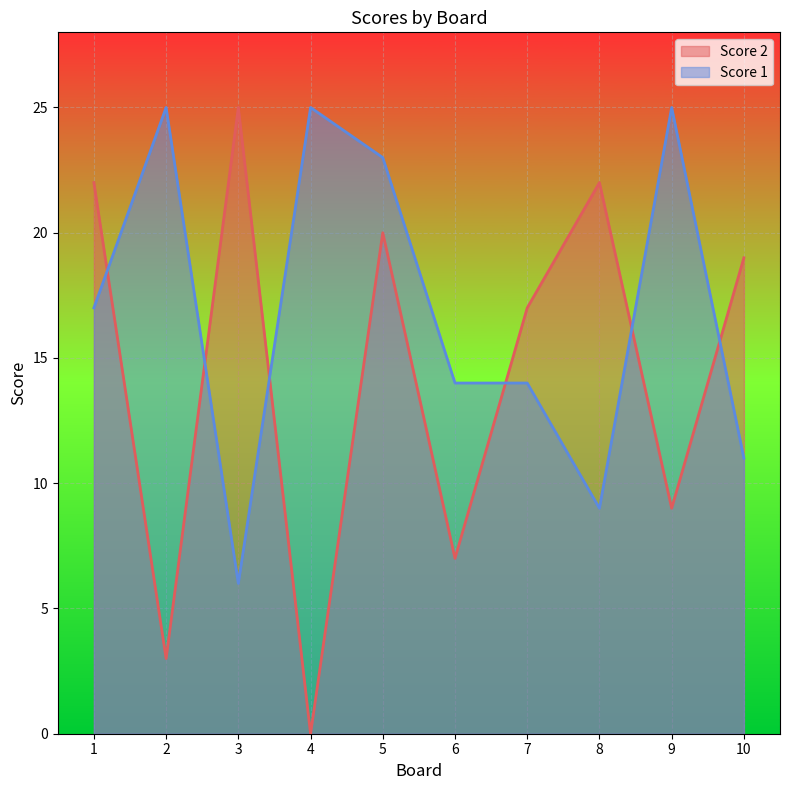

What is the difference between the highest and lowest values at 3?

19